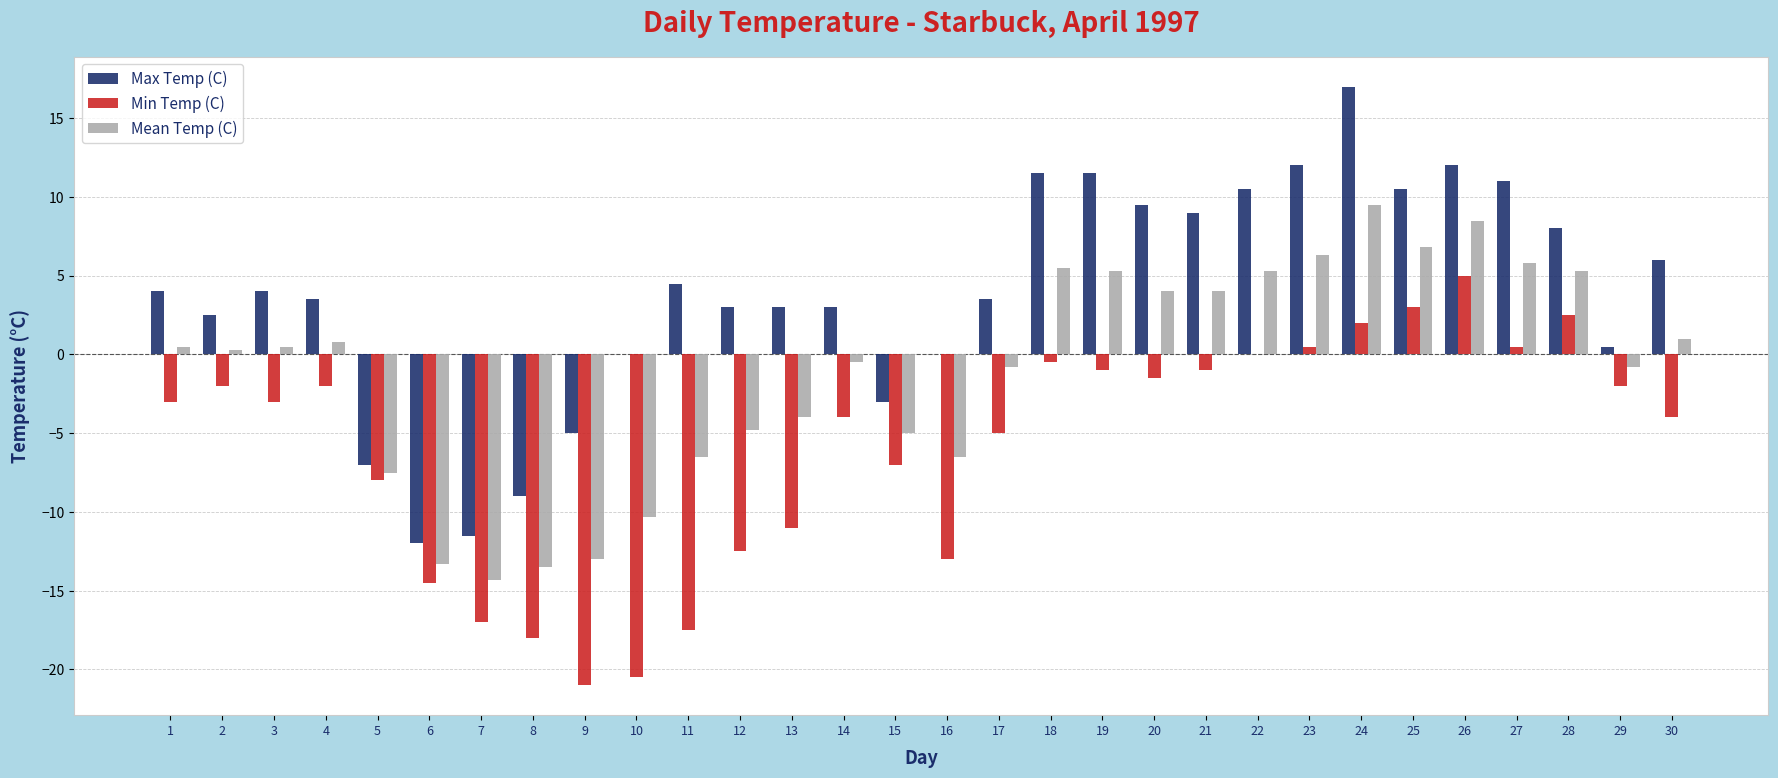

The value of Max Temp (C) at 26 is 6.6. True or false?

False